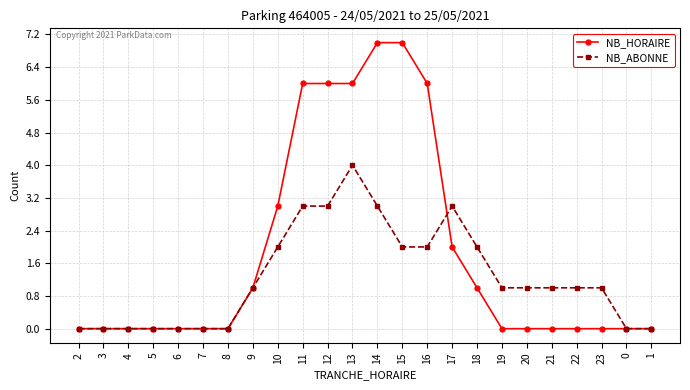

List the series in order of their peak value, lowest first.

NB_ABONNE, NB_HORAIRE